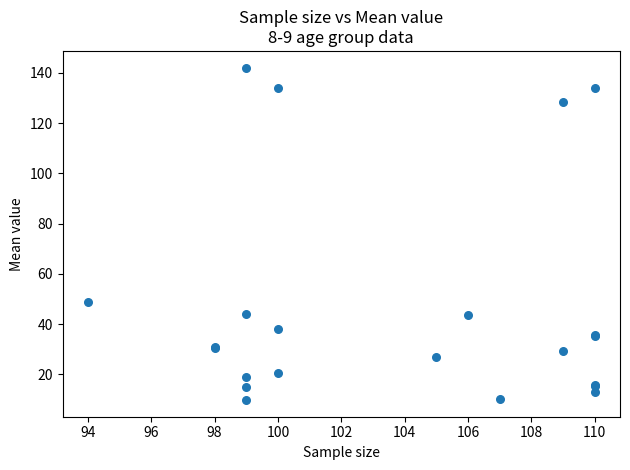

What Y value in the scatter plot is closest to 75?

48.9